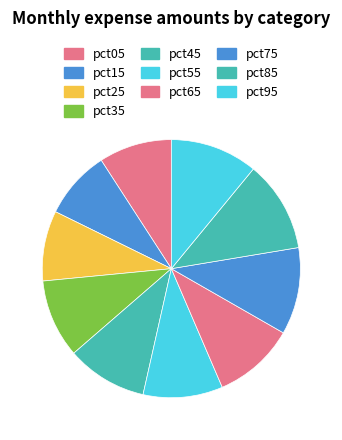

To the nearest percent, what percentage of the pie is pct05?

9%